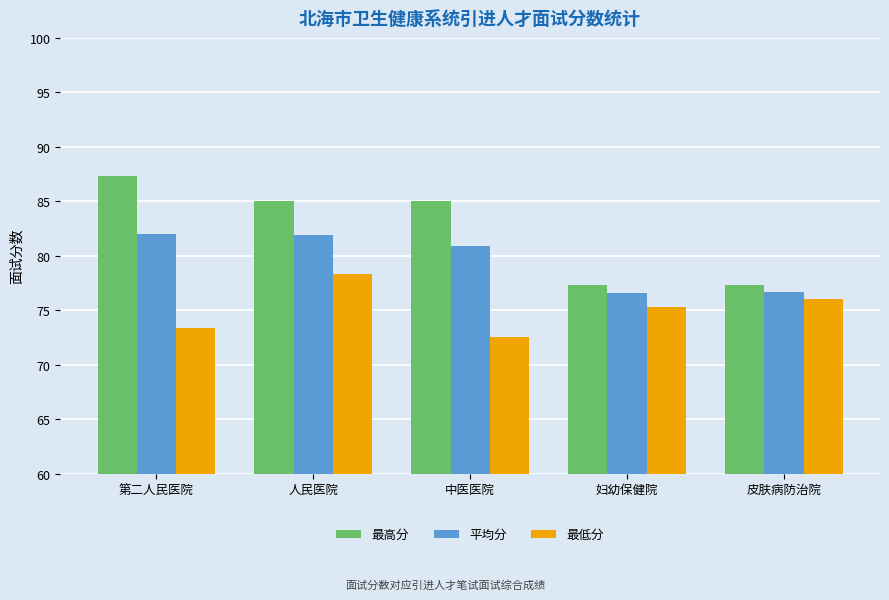

What is the label of the 3rd bar from the left?

中医医院